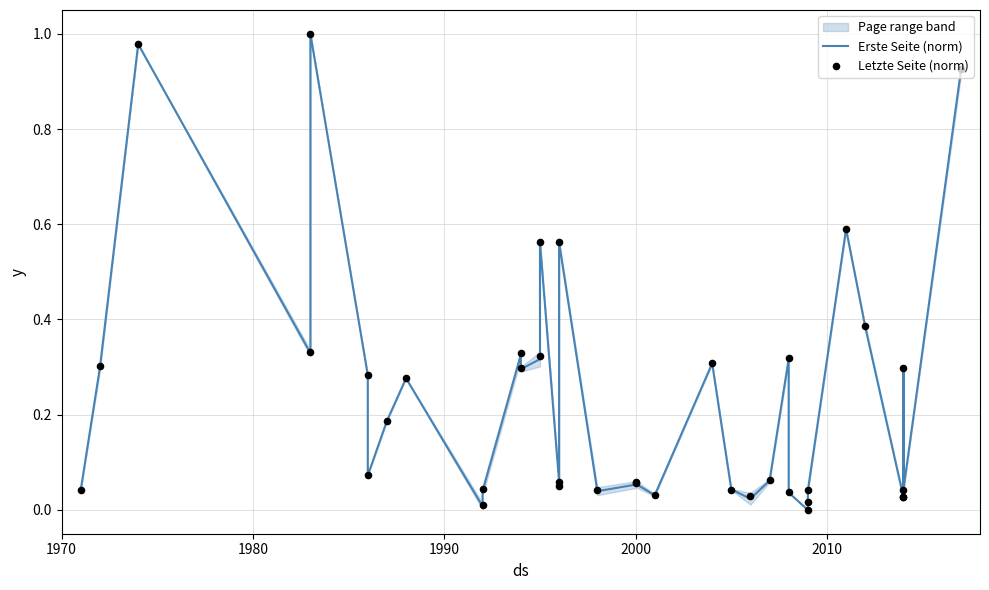

Which series has the widest spread of Y values?

Erste Seite (norm)